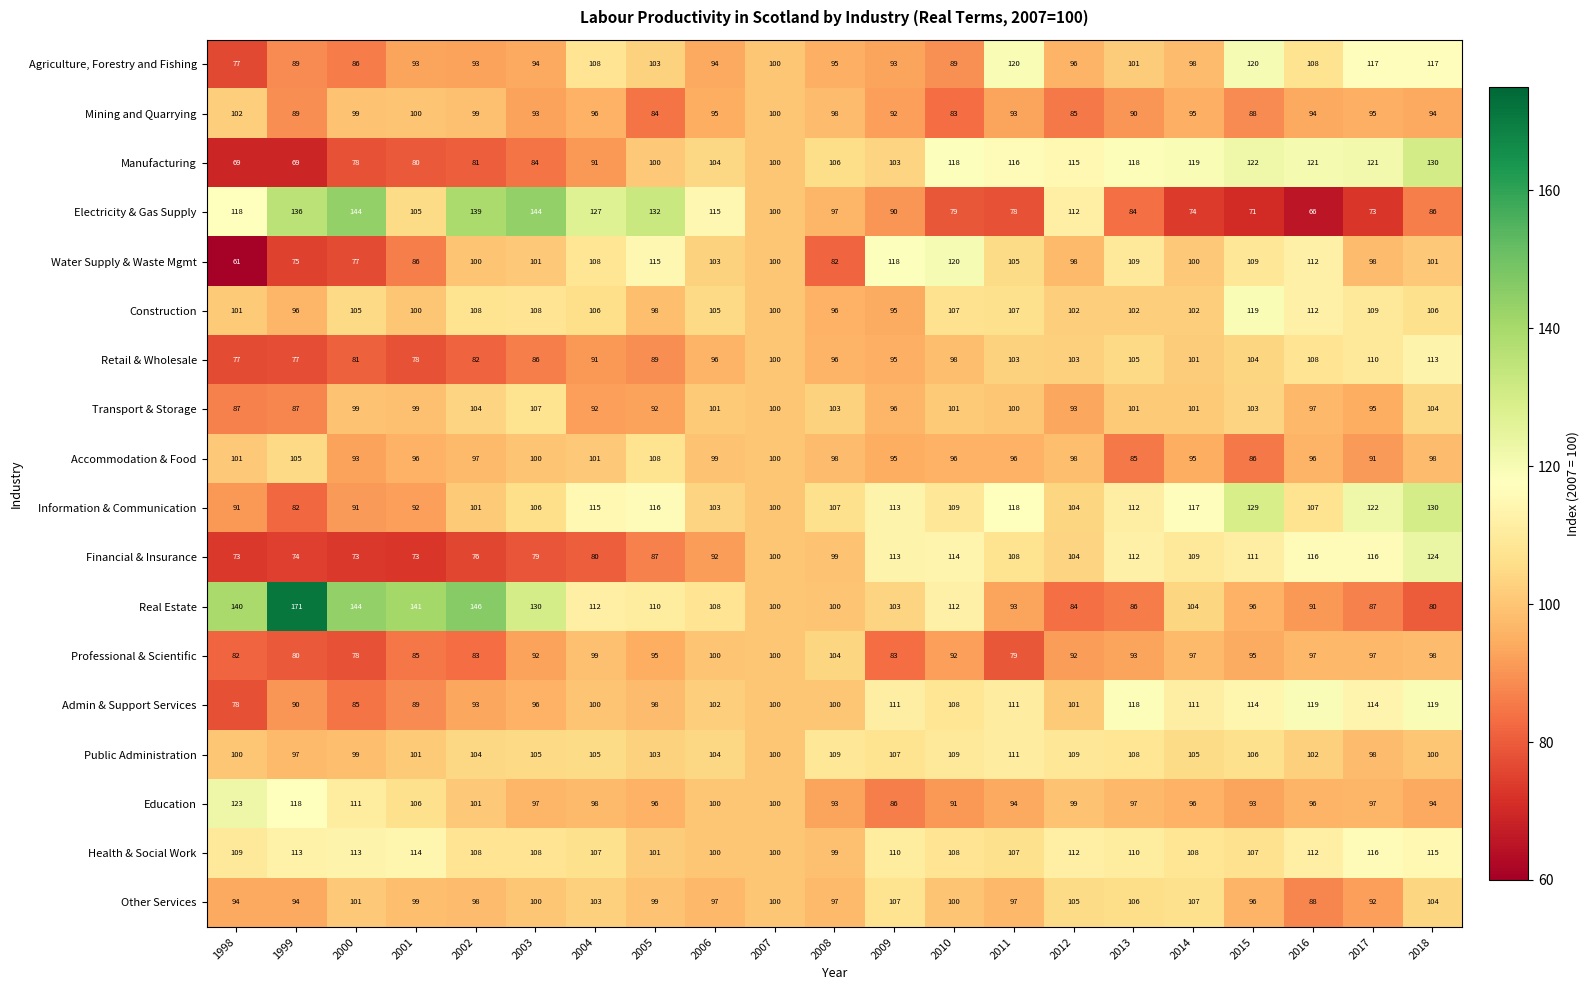

Count the number of data series in this chart.

18